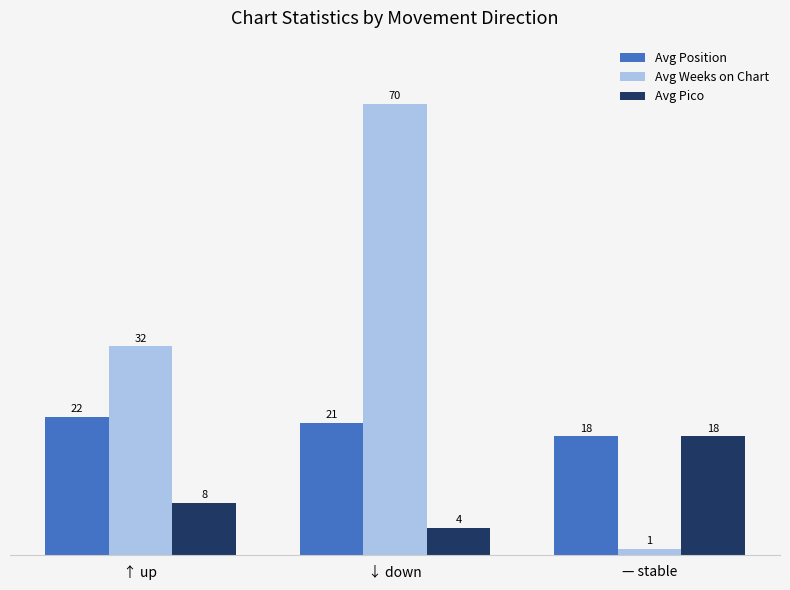

Reading left to right, extract all data points from this chart.

Avg Position: 21.6	20.6	18.5
Avg Weeks on Chart: 32.5	70.1	1.0
Avg Pico: 8.2	4.3	18.5